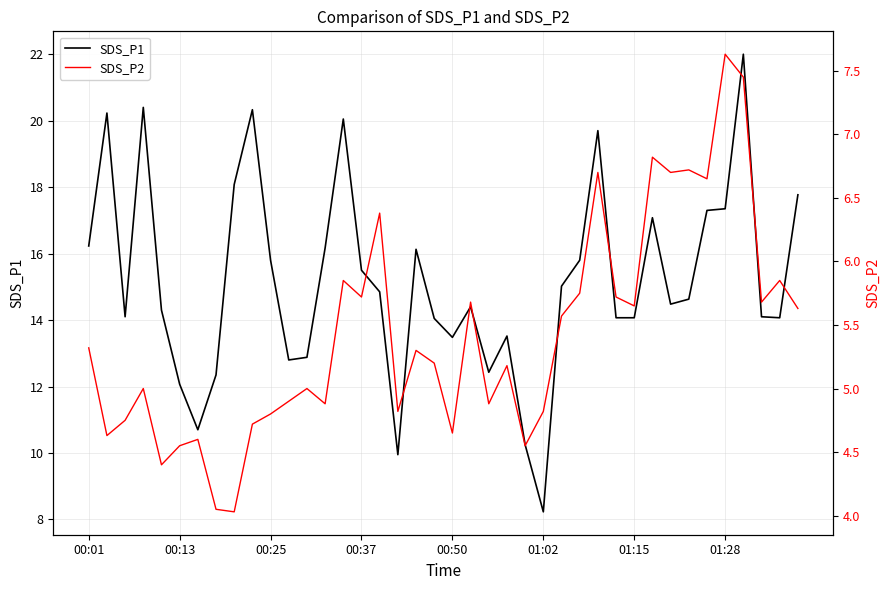

True or false: SDS_P2 has a value of 6.8 at 31.

True